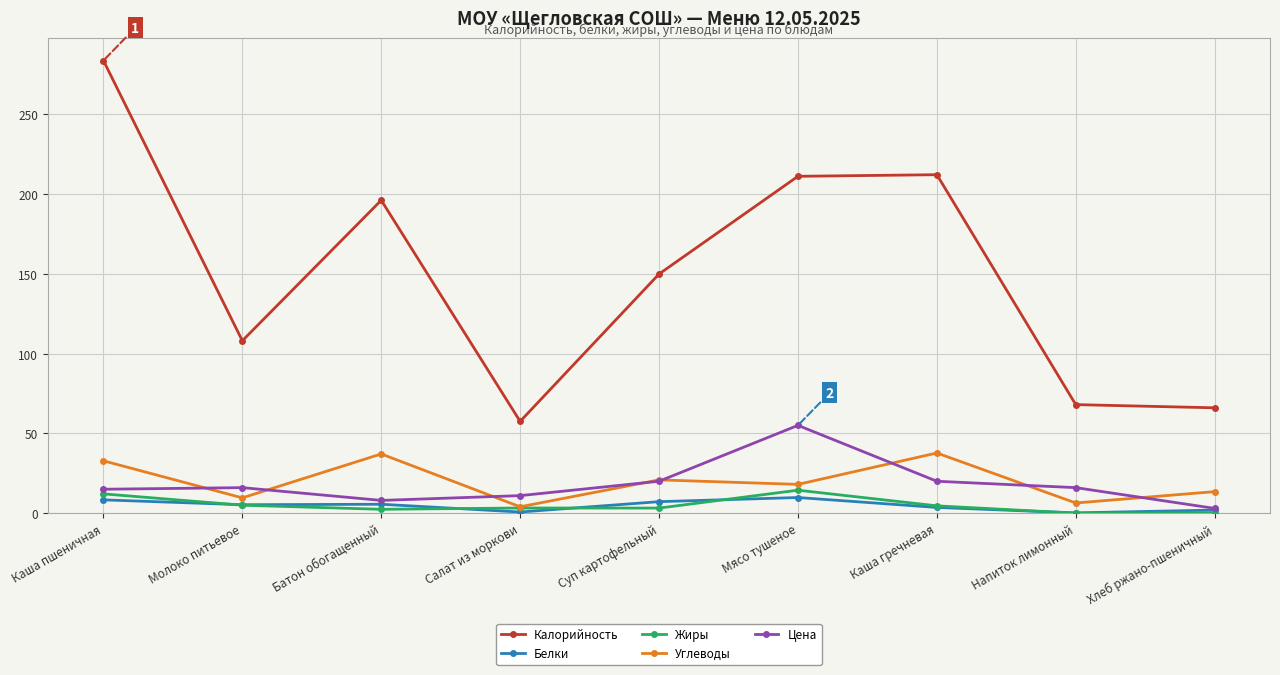

List the series in order of their peak value, lowest first.

Белки, Жиры, Углеводы, Цена, Калорийность